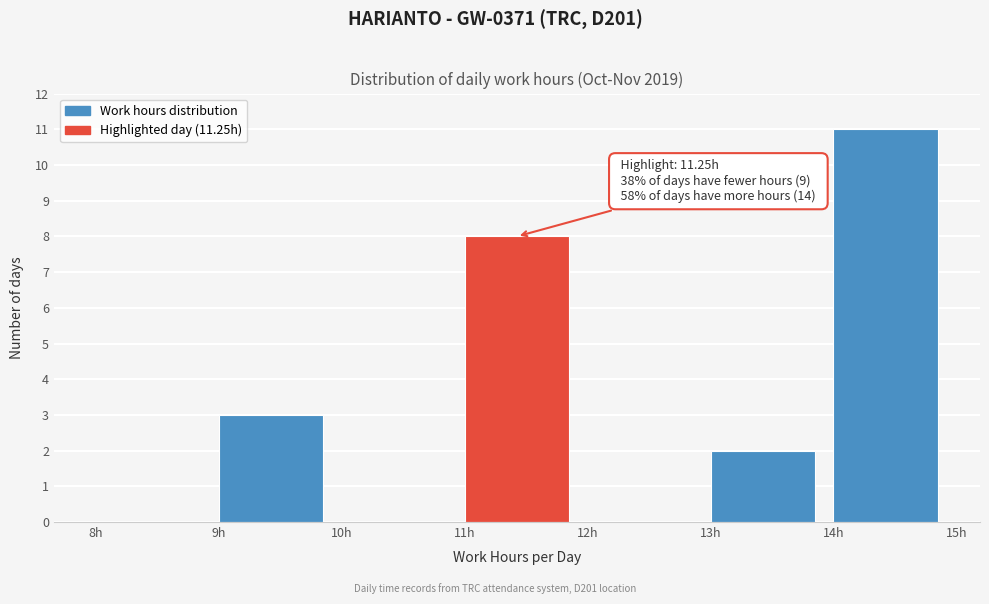

Over which range of the x-axis is the bar tallest?

14 to 15